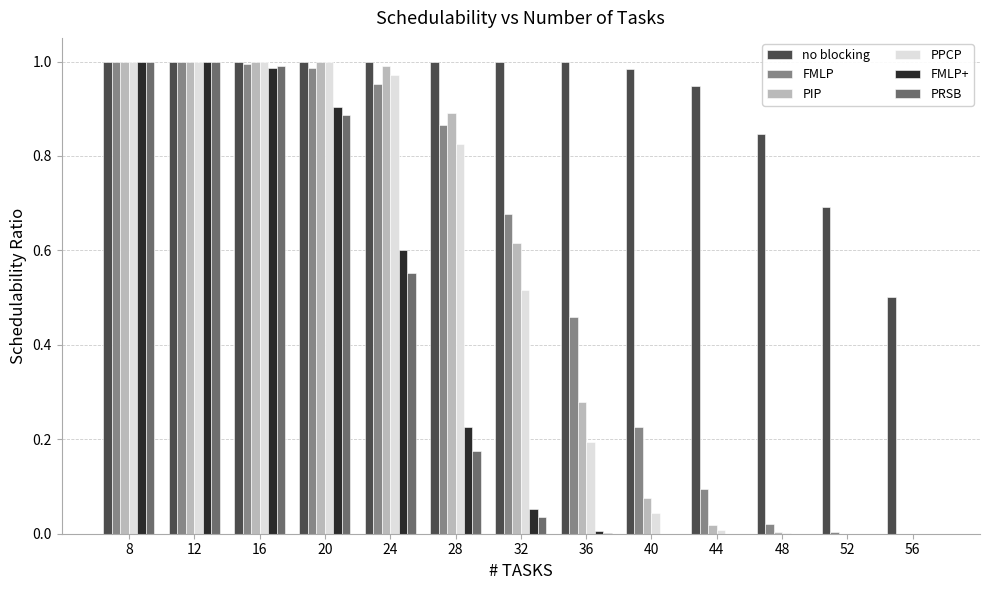

Which series changed the most between 28 and 44?

PIP